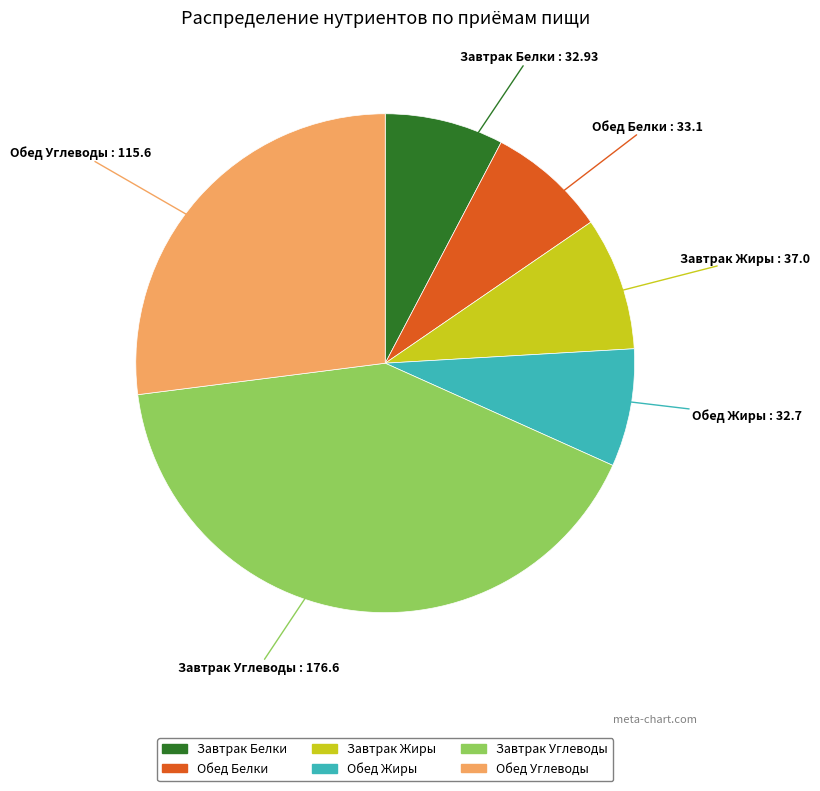

What is the ratio of the value at Завтрак Белки to the value at Обед Белки?

1.0